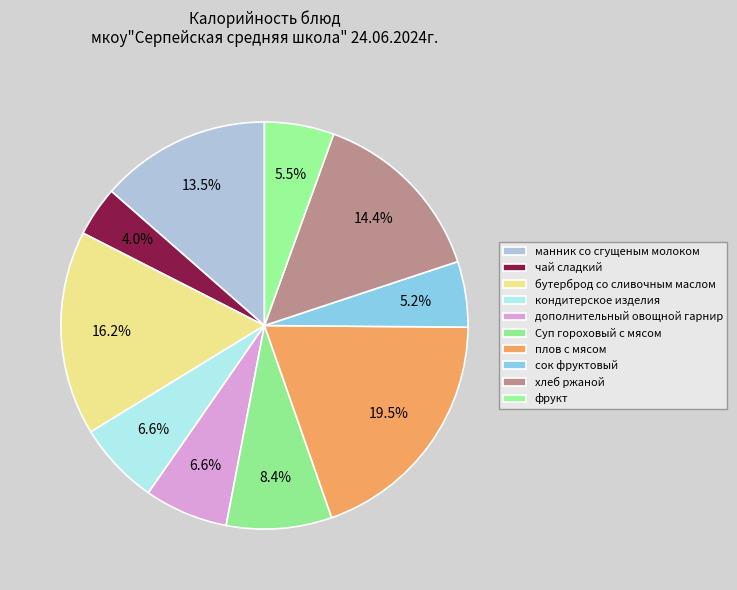

What percentage is the кондитерское изделия slice, to the nearest percent?

7%